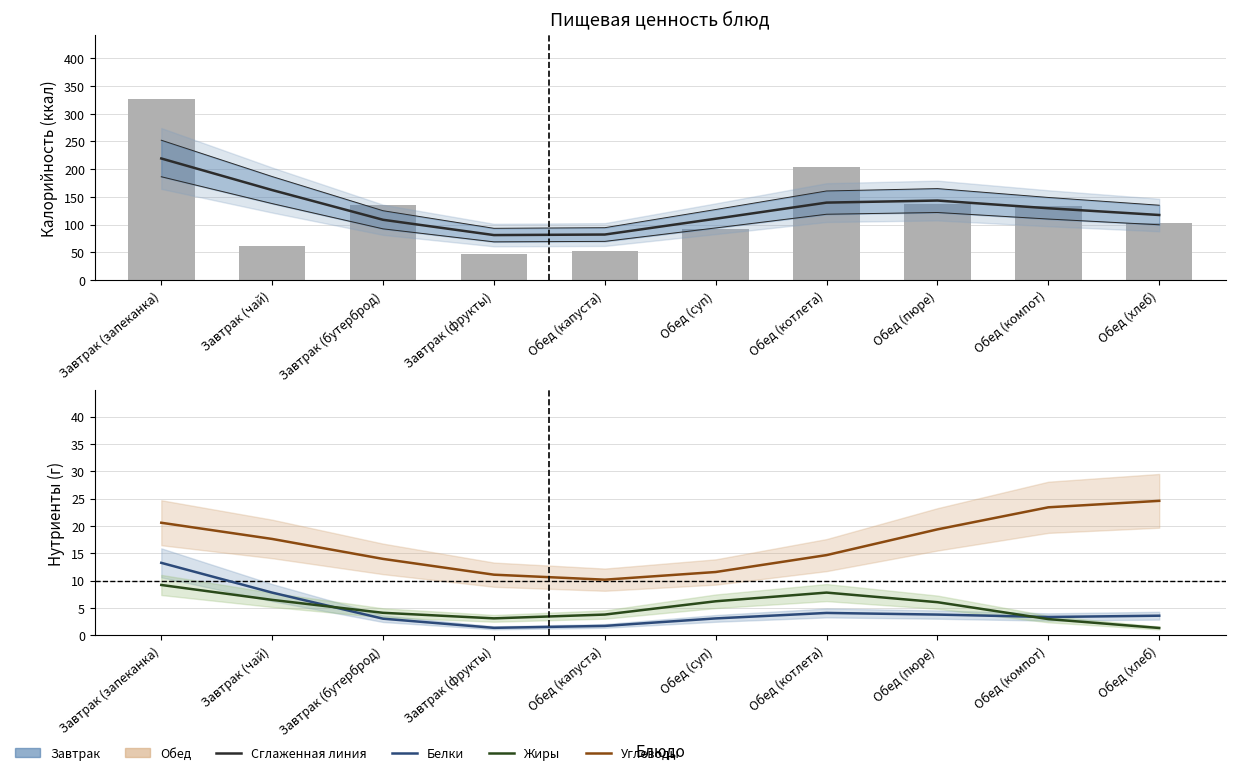

Reading left to right, transcribe all the data shown in this chart.

Калорийность (сглаж.): 219.3	162.4	108.8	81.2	82.2	110.7	139.8	143.5	129.6	117.4
Калорийность (сырая): 327.0	62.0	136.0	47.0	53.0	93.0	204.0	137.0	133.0	103.0
Белки: 13.2	7.8	3.0	1.4	1.7	3.1	4.1	3.8	3.3	3.6
Жиры: 9.2	6.5	4.1	3.1	3.8	6.2	7.8	6.0	3.0	1.3
Углеводы: 20.6	17.6	14.0	11.1	10.2	11.6	14.7	19.4	23.4	24.6